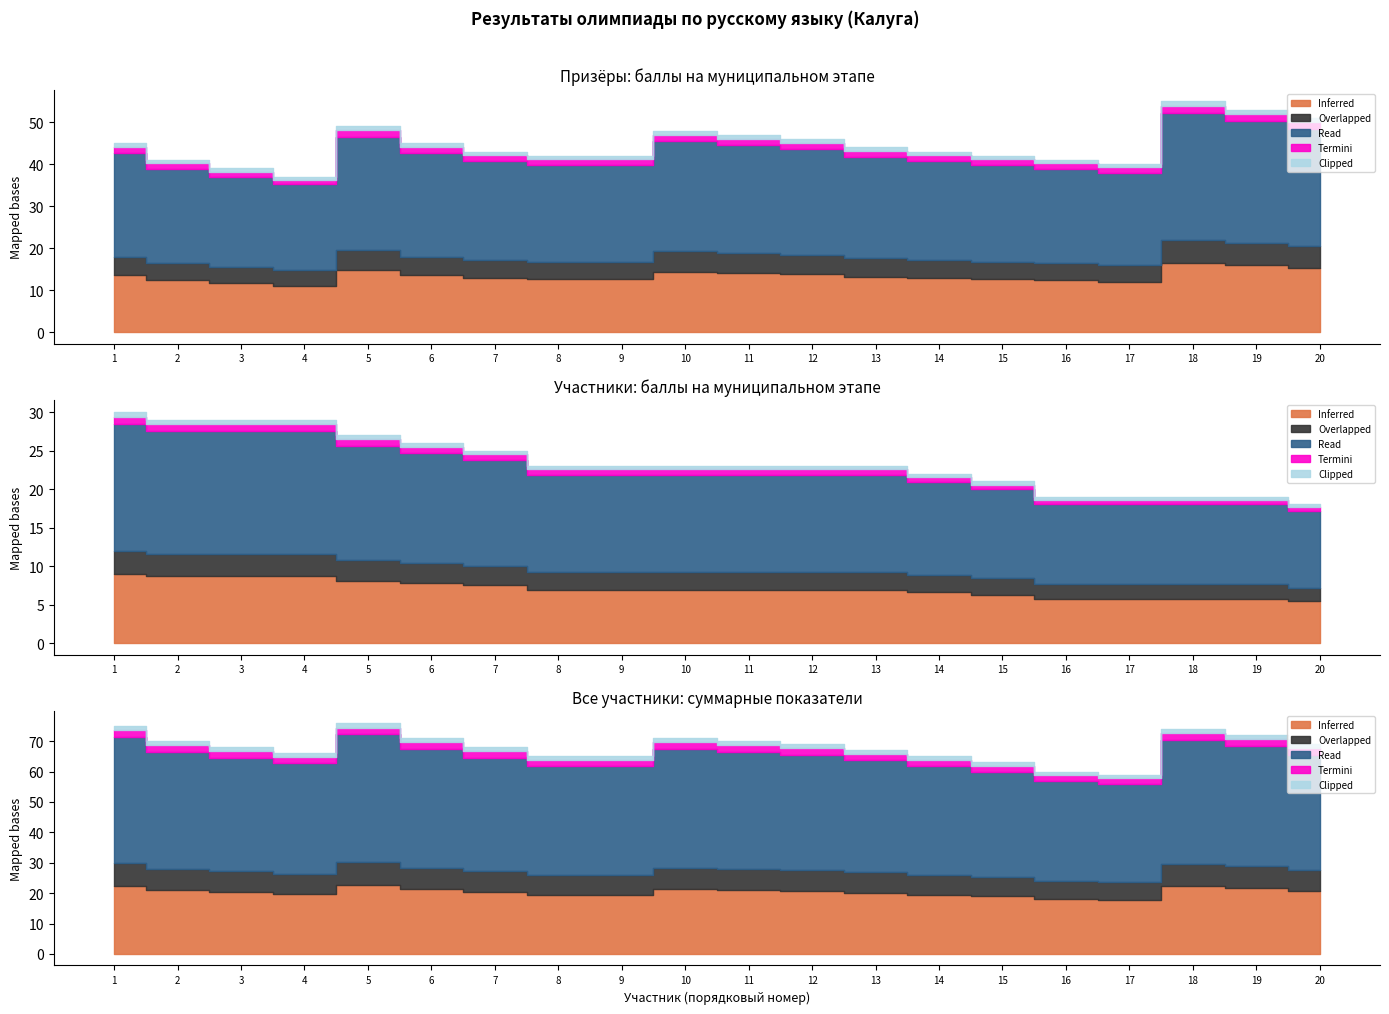

Reading right to left, list all the values displayed in this chart.

Призёр: 51	53	55	40	41	42	43	44	46	47	48	42	42	43	45	49	37	39	41	45
участник: 18	19	19	19	19	21	22	23	23	23	23	23	23	25	26	27	29	29	29	30